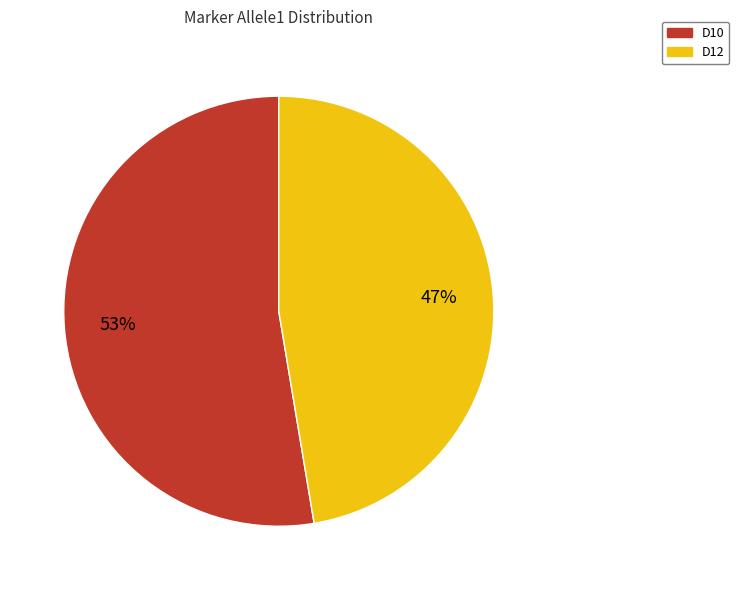

The D10 slice represents 59% of the pie. True or false?

False